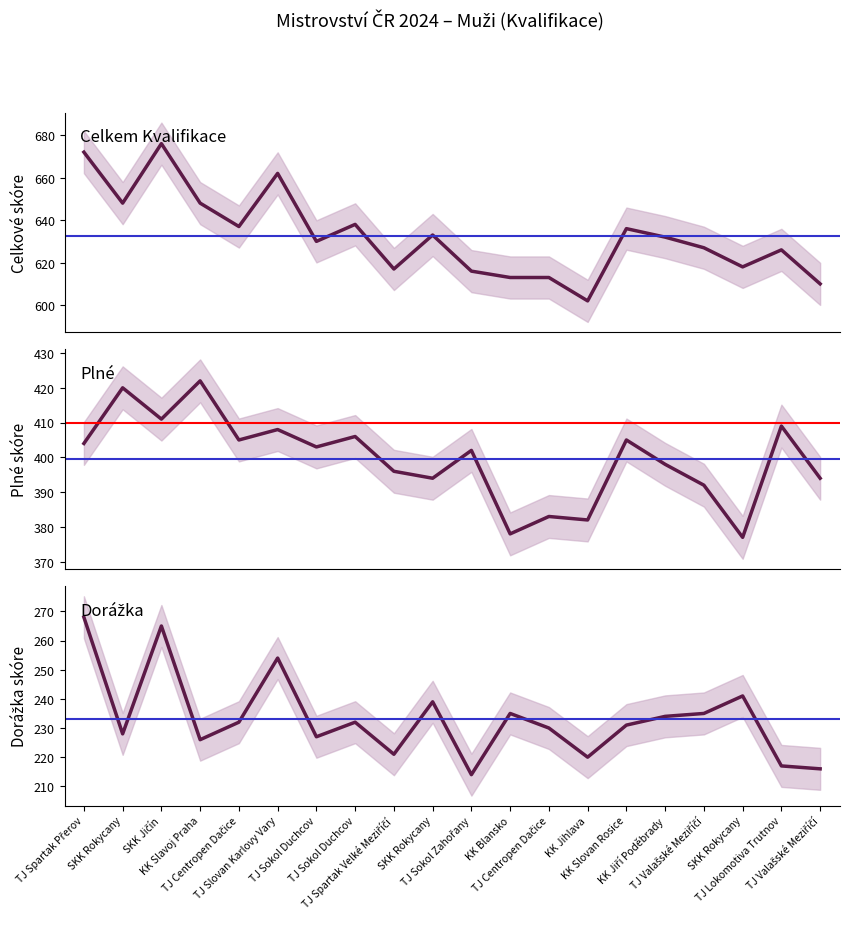

How many interior local peaks does the Dorážka series have?

6